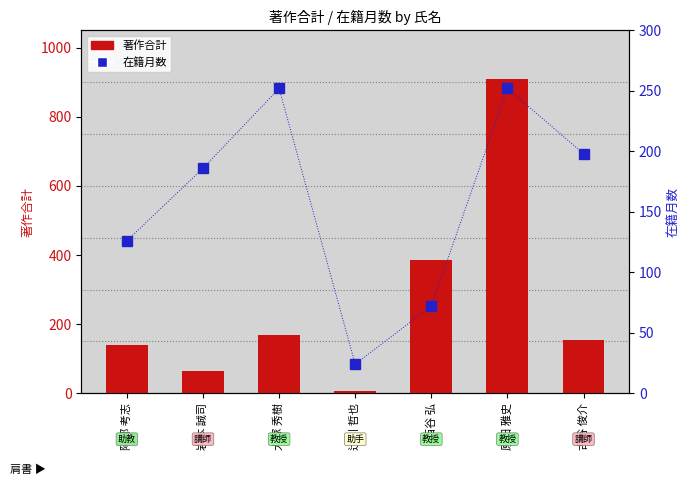

What is the average value of the 在籍月数 series?

159